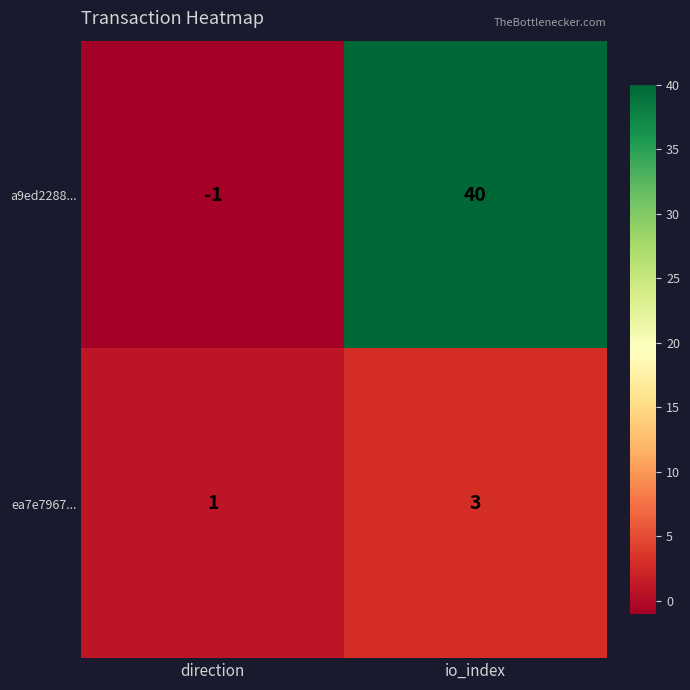

Is it true that ea7e7967... equals 3 at io_index?

True